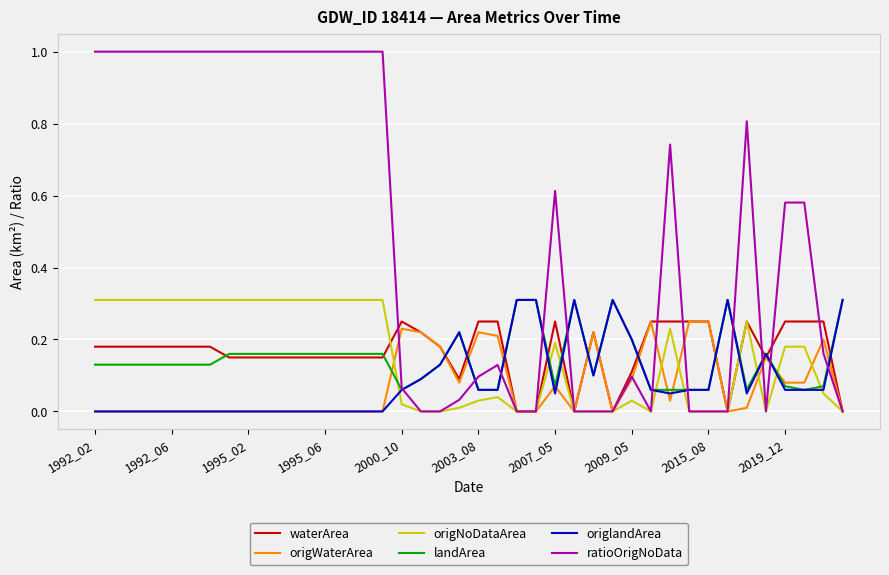

What is the highest value of the landArea series?

0.3